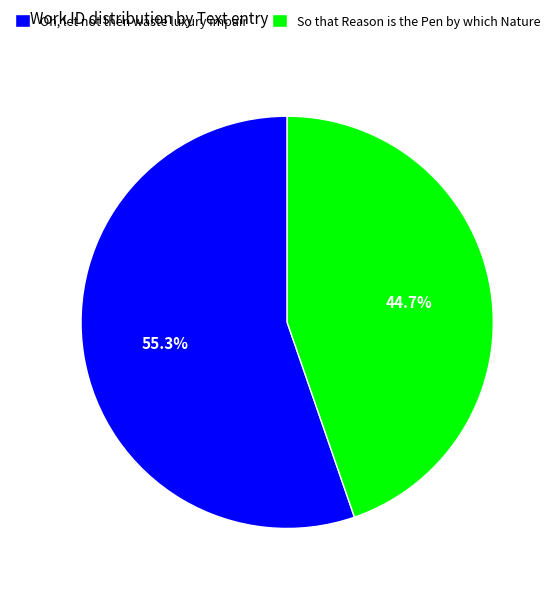

How many segments does this pie chart have?

2